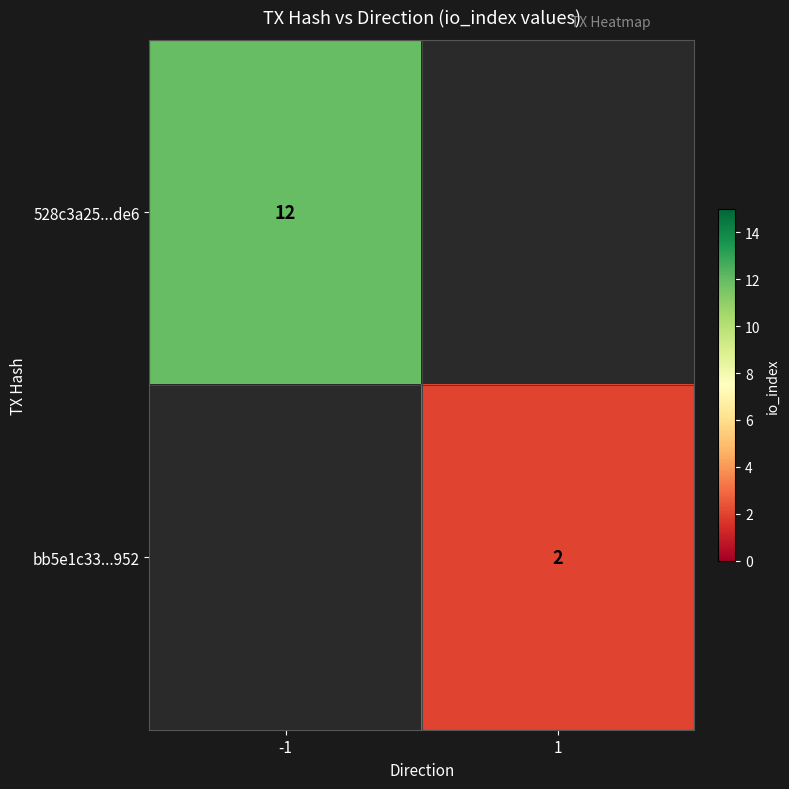

Is the value of bb5e1c33...952 at 1 greater than the value of 528c3a25...de6 at -1?

No